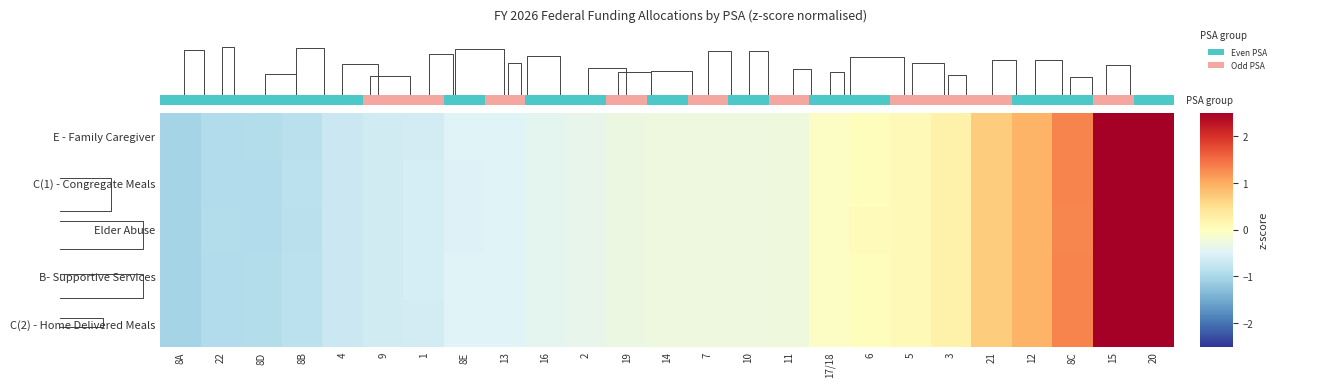

How many values in the C(2) - Home Delivered Meals series exceed 0?

8